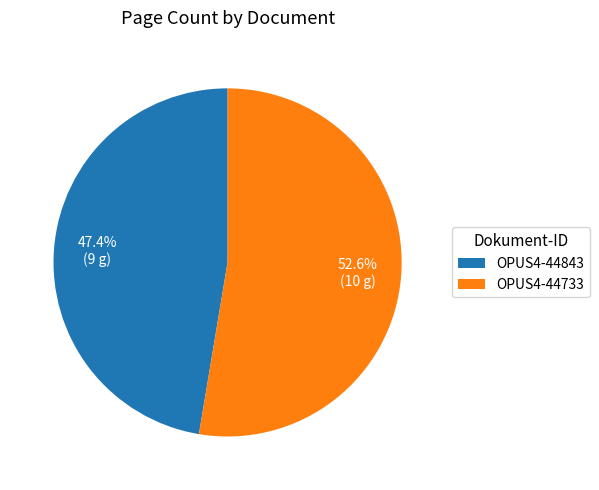

To the nearest percent, what is the difference between the largest and smallest slice percentages?

5%